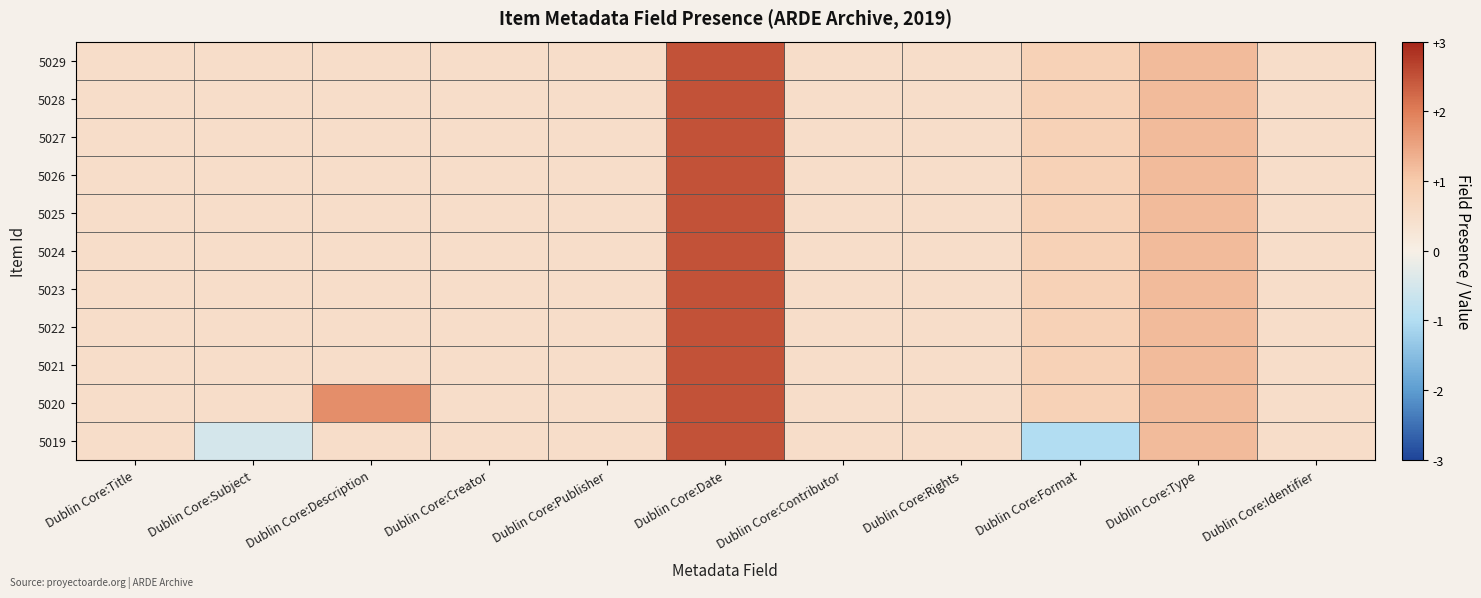

Reading left to right, extract all data points from this chart.

5029: Dublin Core:Title=0.5	Dublin Core:Subject=0.5	Dublin Core:Description=0.5	Dublin Core:Creator=0.5	Dublin Core:Publisher=0.5	Dublin Core:Date=2.5	Dublin Core:Contributor=0.5	Dublin Core:Rights=0.5	Dublin Core:Format=0.8	Dublin Core:Type=1.2	Dublin Core:Identifier=0.5
5028: Dublin Core:Title=0.5	Dublin Core:Subject=0.5	Dublin Core:Description=0.5	Dublin Core:Creator=0.5	Dublin Core:Publisher=0.5	Dublin Core:Date=2.5	Dublin Core:Contributor=0.5	Dublin Core:Rights=0.5	Dublin Core:Format=0.8	Dublin Core:Type=1.2	Dublin Core:Identifier=0.5
5027: Dublin Core:Title=0.5	Dublin Core:Subject=0.5	Dublin Core:Description=0.5	Dublin Core:Creator=0.5	Dublin Core:Publisher=0.5	Dublin Core:Date=2.5	Dublin Core:Contributor=0.5	Dublin Core:Rights=0.5	Dublin Core:Format=0.8	Dublin Core:Type=1.2	Dublin Core:Identifier=0.5
5026: Dublin Core:Title=0.5	Dublin Core:Subject=0.5	Dublin Core:Description=0.5	Dublin Core:Creator=0.5	Dublin Core:Publisher=0.5	Dublin Core:Date=2.5	Dublin Core:Contributor=0.5	Dublin Core:Rights=0.5	Dublin Core:Format=0.8	Dublin Core:Type=1.2	Dublin Core:Identifier=0.5
5025: Dublin Core:Title=0.5	Dublin Core:Subject=0.5	Dublin Core:Description=0.5	Dublin Core:Creator=0.5	Dublin Core:Publisher=0.5	Dublin Core:Date=2.5	Dublin Core:Contributor=0.5	Dublin Core:Rights=0.5	Dublin Core:Format=0.8	Dublin Core:Type=1.2	Dublin Core:Identifier=0.5
5024: Dublin Core:Title=0.5	Dublin Core:Subject=0.5	Dublin Core:Description=0.5	Dublin Core:Creator=0.5	Dublin Core:Publisher=0.5	Dublin Core:Date=2.5	Dublin Core:Contributor=0.5	Dublin Core:Rights=0.5	Dublin Core:Format=0.8	Dublin Core:Type=1.2	Dublin Core:Identifier=0.5
5023: Dublin Core:Title=0.5	Dublin Core:Subject=0.5	Dublin Core:Description=0.5	Dublin Core:Creator=0.5	Dublin Core:Publisher=0.5	Dublin Core:Date=2.5	Dublin Core:Contributor=0.5	Dublin Core:Rights=0.5	Dublin Core:Format=0.8	Dublin Core:Type=1.2	Dublin Core:Identifier=0.5
5022: Dublin Core:Title=0.5	Dublin Core:Subject=0.5	Dublin Core:Description=0.5	Dublin Core:Creator=0.5	Dublin Core:Publisher=0.5	Dublin Core:Date=2.5	Dublin Core:Contributor=0.5	Dublin Core:Rights=0.5	Dublin Core:Format=0.8	Dublin Core:Type=1.2	Dublin Core:Identifier=0.5
5021: Dublin Core:Title=0.5	Dublin Core:Subject=0.5	Dublin Core:Description=0.5	Dublin Core:Creator=0.5	Dublin Core:Publisher=0.5	Dublin Core:Date=2.5	Dublin Core:Contributor=0.5	Dublin Core:Rights=0.5	Dublin Core:Format=0.8	Dublin Core:Type=1.2	Dublin Core:Identifier=0.5
5020: Dublin Core:Title=0.5	Dublin Core:Subject=0.5	Dublin Core:Description=1.8	Dublin Core:Creator=0.5	Dublin Core:Publisher=0.5	Dublin Core:Date=2.5	Dublin Core:Contributor=0.5	Dublin Core:Rights=0.5	Dublin Core:Format=0.8	Dublin Core:Type=1.2	Dublin Core:Identifier=0.5
5019: Dublin Core:Title=0.5	Dublin Core:Subject=-0.5	Dublin Core:Description=0.5	Dublin Core:Creator=0.5	Dublin Core:Publisher=0.5	Dublin Core:Date=2.5	Dublin Core:Contributor=0.5	Dublin Core:Rights=0.5	Dublin Core:Format=-1.0	Dublin Core:Type=1.2	Dublin Core:Identifier=0.5